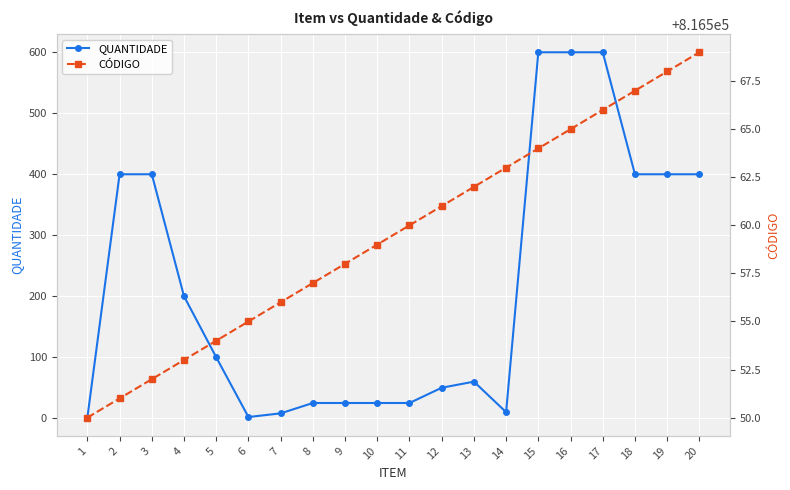

In QUANTIDADE, how many points are higher than both neighbors (excluding endpoints)?

1